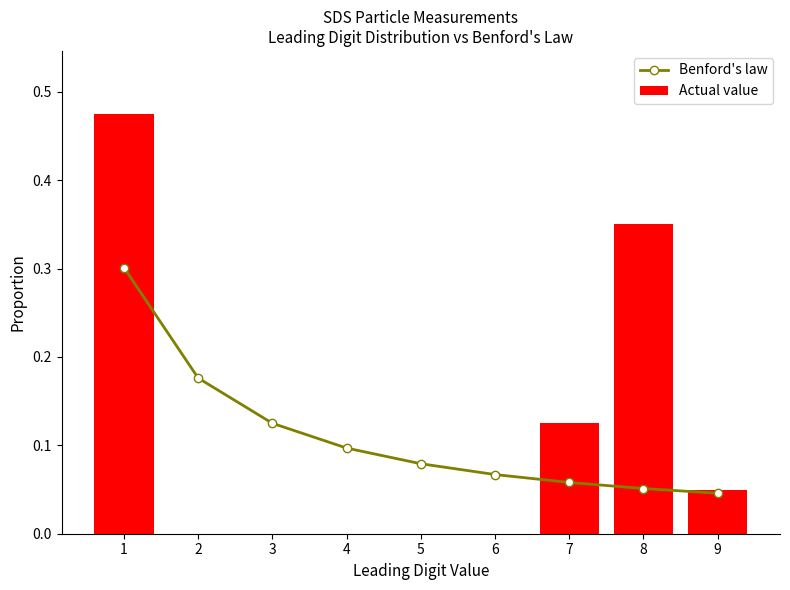

What is the average value of the Benford's law series?

0.1